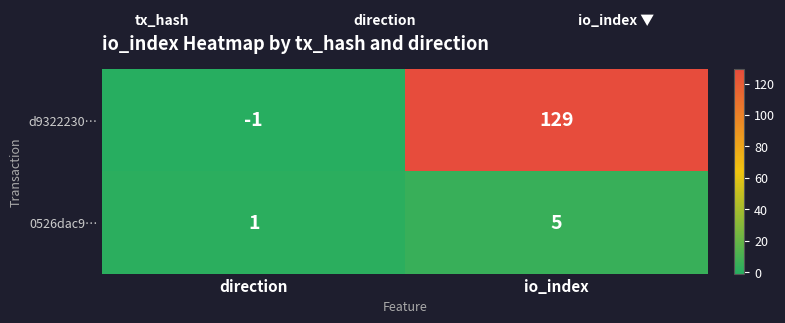

True or false: d9322230… has a value of 0 at direction.

False